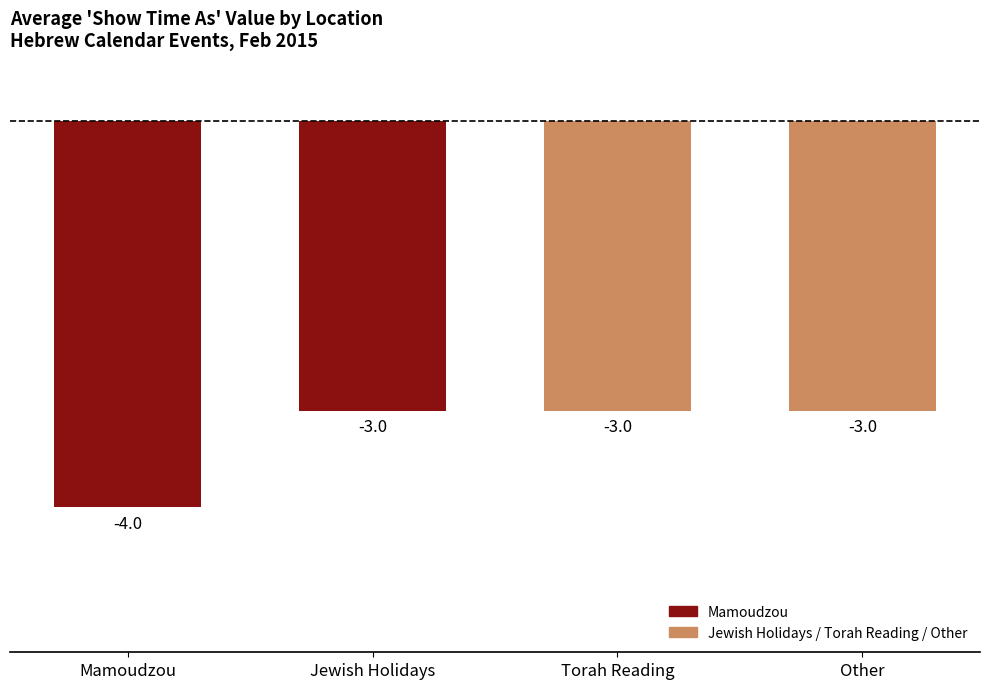

What is the sum of all values?

-13